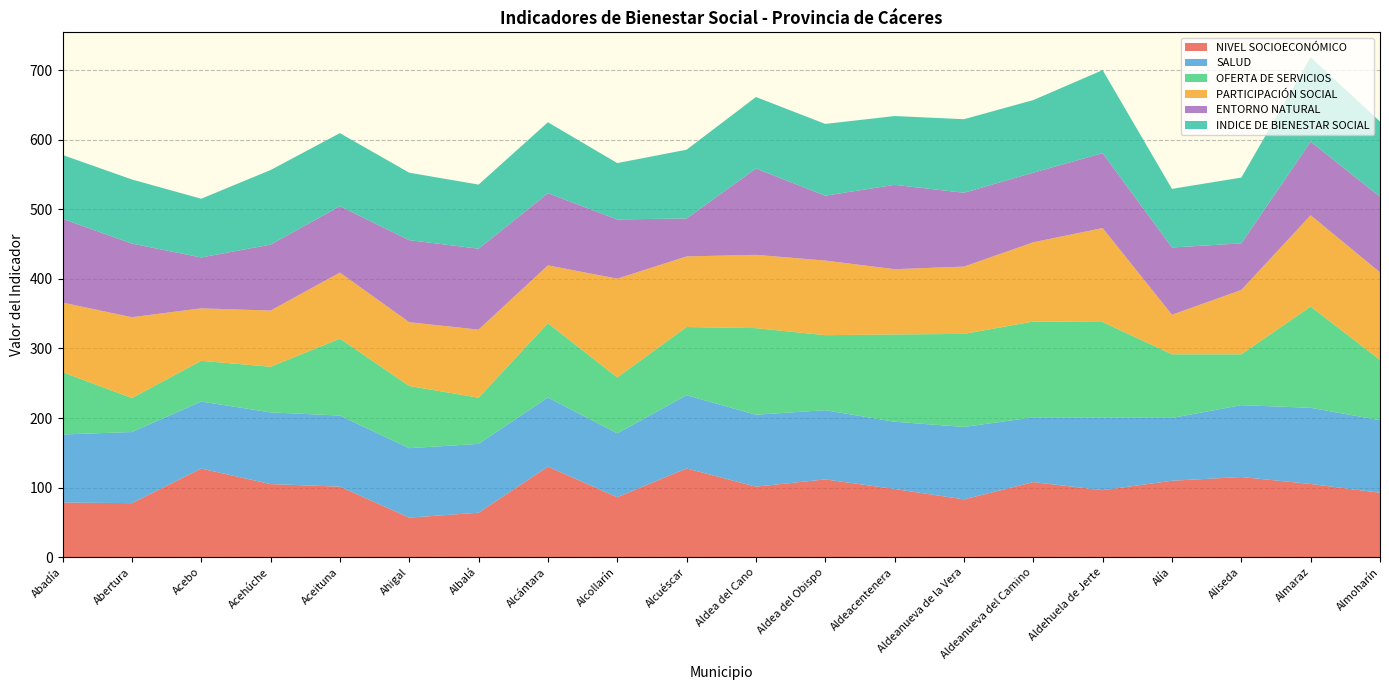

Reading left to right, extract all data points from this chart.

NIVEL SOCIOECONÓMICO: Abadía=78.6	Abertura=77.7	Acebo=127.4	Acehúche=105.1	Aceituna=101.4	Ahigal=56.9	Albalá=63.9	Alcántara=130.2	Alcollarín=86.2	Alcuéscar=127.6	Aldea del Cano=101.4	Aldea del Obispo=111.8	Aldeacentenera=98.0	Aldeanueva de la Vera=83.1	Aldeanueva del Camino=107.9	Aldehuela de Jerte=96.3	Alía=109.9	Aliseda=115.3	Almaraz=105.3	Almoharín=92.6
SALUD: Abadía=97.8	Abertura=102.2	Acebo=96.3	Acehúche=103.0	Aceituna=102.1	Ahigal=99.8	Albalá=98.9	Alcántara=99.4	Alcollarín=91.8	Alcuéscar=105.2	Aldea del Cano=103.3	Aldea del Obispo=99.4	Aldeacentenera=96.7	Aldeanueva de la Vera=104.1	Aldeanueva del Camino=92.9	Aldehuela de Jerte=104.4	Alía=90.3	Aliseda=103.3	Almaraz=109.5	Almoharín=104.3
OFERTA DE SERVICIOS: Abadía=89.5	Abertura=48.8	Acebo=58.6	Acehúche=65.6	Aceituna=110.6	Ahigal=89.4	Albalá=66.4	Alcántara=106.8	Alcollarín=80.4	Alcuéscar=98.0	Aldea del Cano=124.5	Aldea del Obispo=107.8	Aldeacentenera=125.4	Aldeanueva de la Vera=133.7	Aldeanueva del Camino=137.8	Aldehuela de Jerte=137.3	Alía=91.5	Aliseda=73.1	Almaraz=145.5	Almoharín=86.6
PARTICIPACIÓN SOCIAL: Abadía=100.1	Abertura=116.2	Acebo=75.4	Acehúche=80.8	Aceituna=94.9	Ahigal=91.6	Albalá=97.8	Alcántara=83.0	Alcollarín=141.9	Alcuéscar=101.4	Aldea del Cano=105.3	Aldea del Obispo=107.2	Aldeacentenera=93.8	Aldeanueva de la Vera=96.7	Aldeanueva del Camino=113.9	Aldehuela de Jerte=135.0	Alía=56.8	Aliseda=92.4	Almaraz=131.2	Almoharín=125.8
ENTORNO NATURAL: Abadía=120.4	Abertura=105.8	Acebo=73.1	Acehúche=94.8	Aceituna=95.4	Ahigal=117.9	Albalá=116.3	Alcántara=103.6	Alcollarín=85.2	Alcuéscar=54.6	Aldea del Cano=124.1	Aldea del Obispo=93.2	Aldeacentenera=121.2	Aldeanueva de la Vera=106.1	Aldeanueva del Camino=100.1	Aldehuela de Jerte=107.6	Alía=96.6	Aliseda=67.0	Almaraz=105.8	Almoharín=108.6
INDICE DE BIENESTAR SOCIAL: Abadía=91.8	Abertura=92.1	Acebo=84.4	Acehúche=107.1	Aceituna=105.0	Ahigal=96.9	Albalá=92.1	Alcántara=102.0	Alcollarín=81.0	Alcuéscar=98.8	Aldea del Cano=102.7	Aldea del Obispo=103.2	Aldeacentenera=98.9	Aldeanueva de la Vera=105.7	Aldeanueva del Camino=104.3	Aldehuela de Jerte=119.3	Alía=84.3	Aliseda=94.6	Almaraz=121.2	Almoharín=108.1